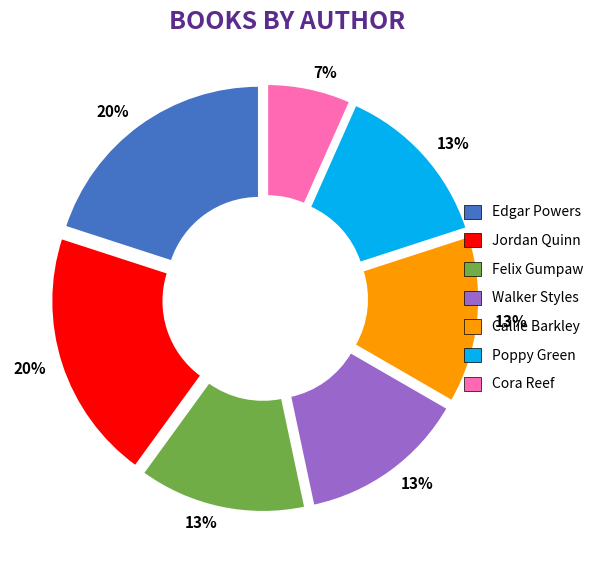

Is there a majority slice in this chart?

No